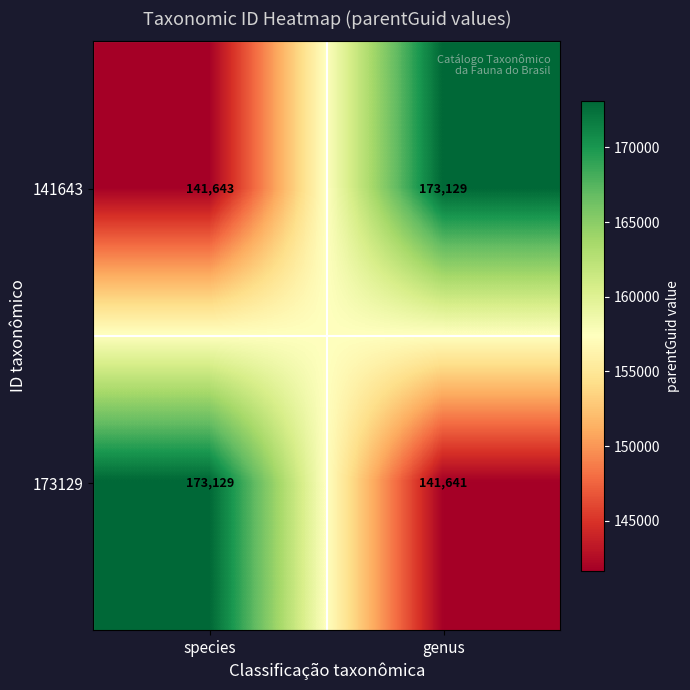

What is the sum of the 173129 values at genus and species?

314770